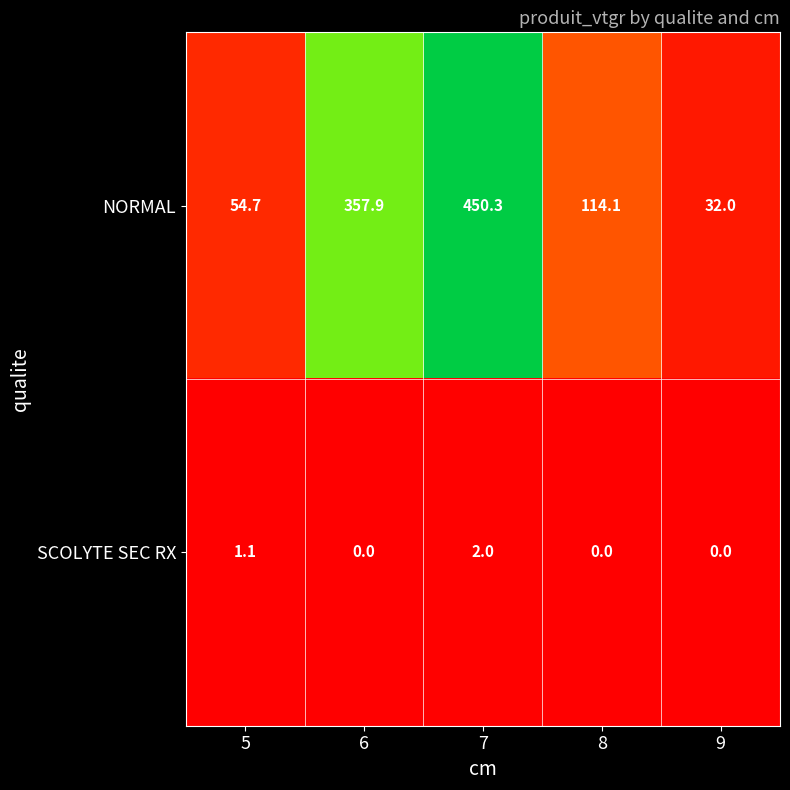

Reading right to left, extract all data points from this chart.

NORMAL: 9=32.0	8=114.1	7=450.3	6=357.9	5=54.7
SCOLYTE SEC RX: 9=0.0	8=0.0	7=2.0	6=0.0	5=1.1